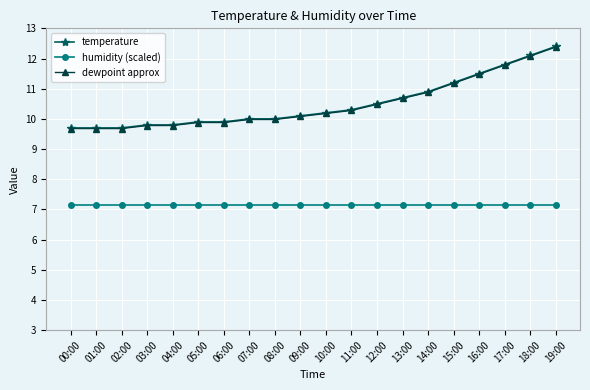

What is the difference between the highest and lowest values at 15:00?

4.1